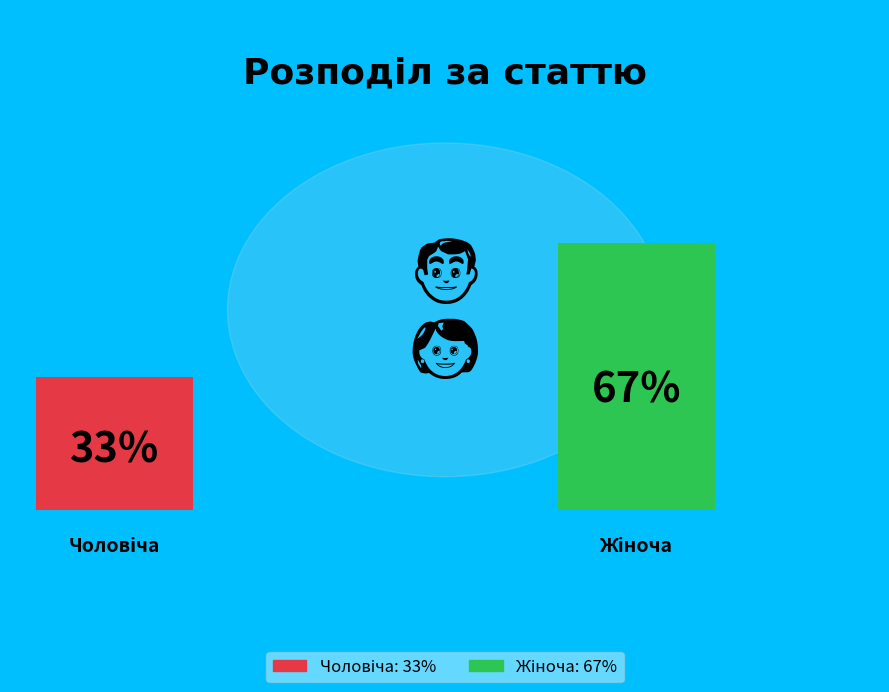

Is there a majority slice in this chart?

Yes